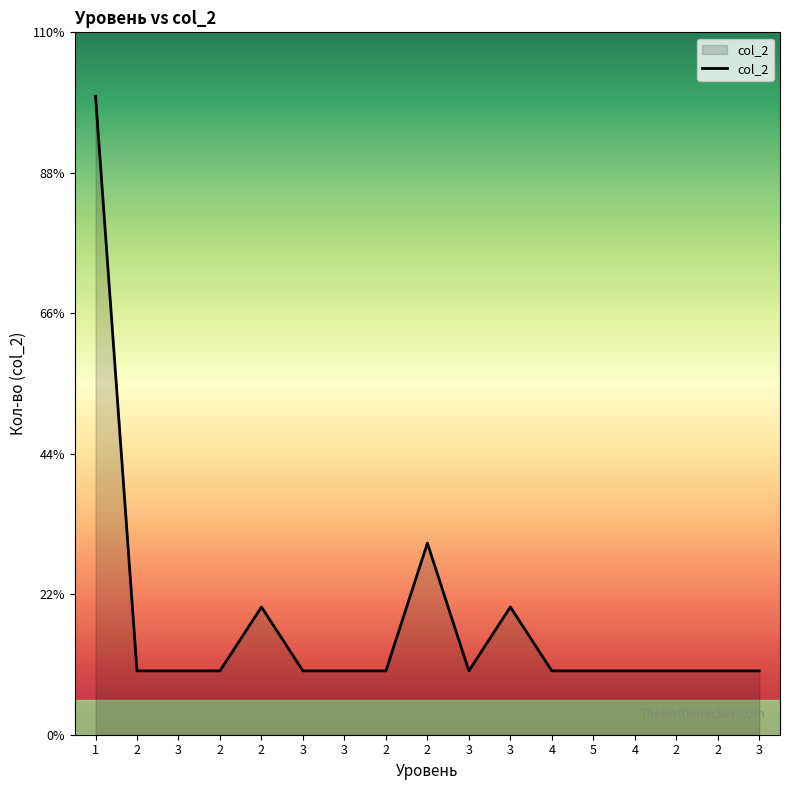

Which category has the lowest value across all series?

2